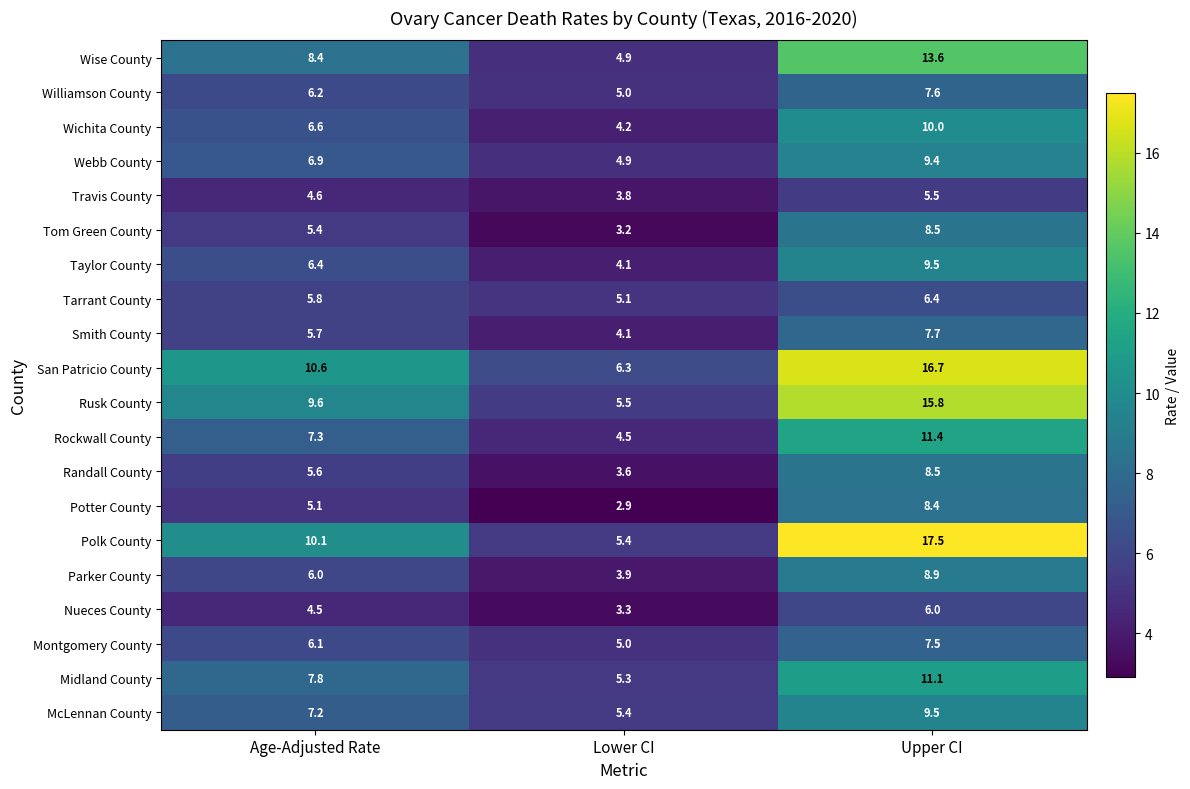

At which category is the sum across all series the highest?

Upper CI